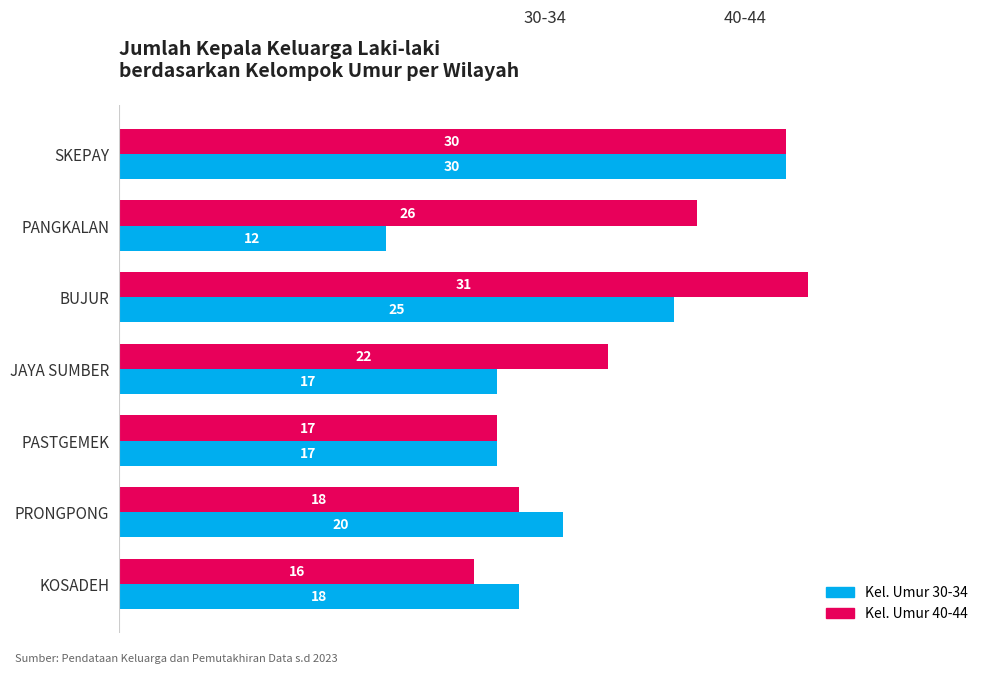

What is the spread (max minus min) of values at BUJUR?

6